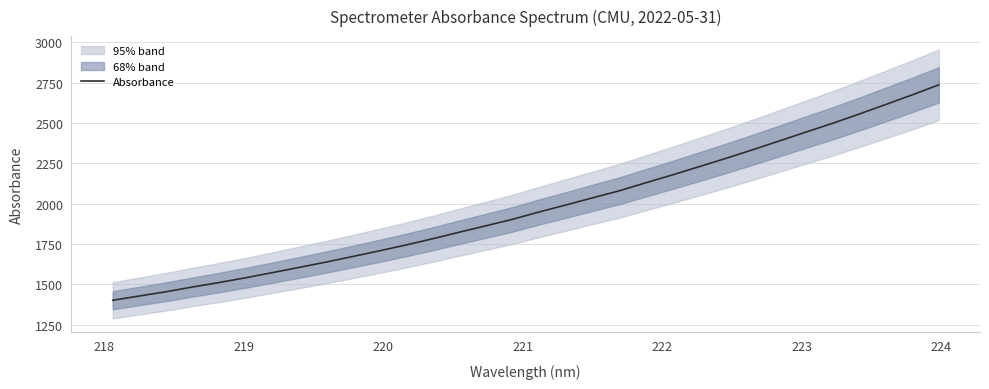

What is the maximum value shown in the chart?

2735.9